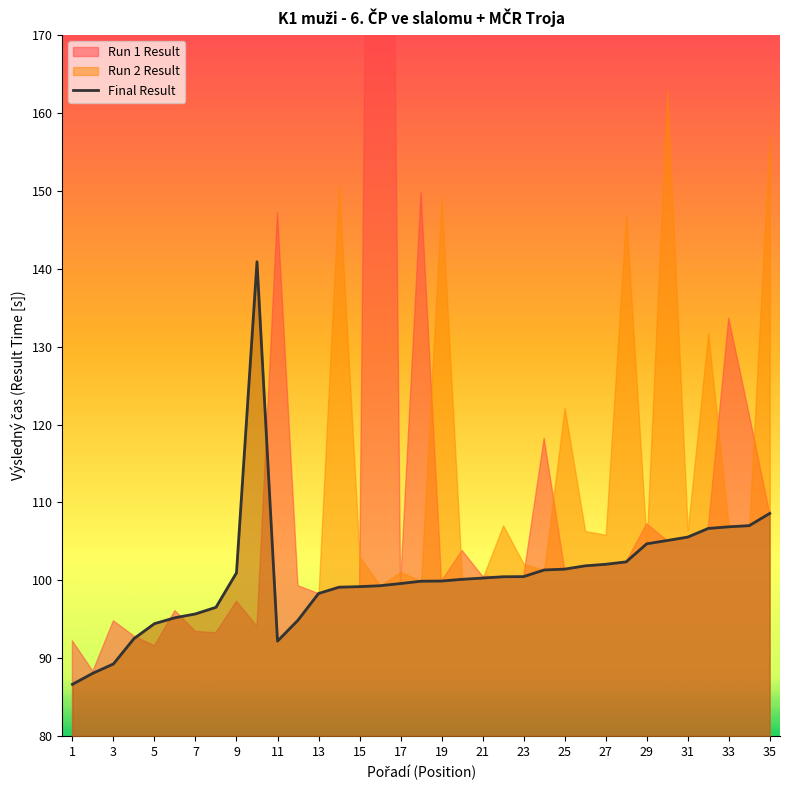

Is it true that Final Result equals 98.3 at 13?

True